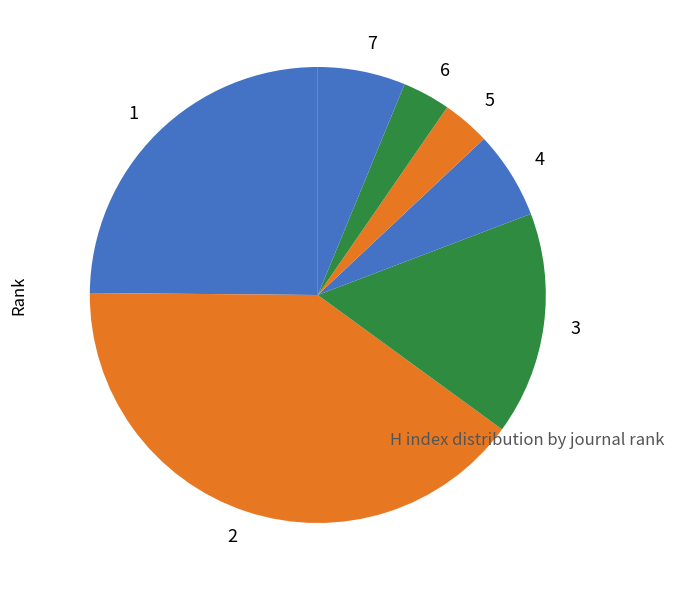

Does 1 account for over 50% of the chart?

No